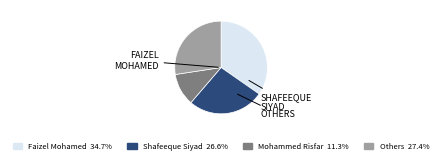

Is there a majority slice in this chart?

No